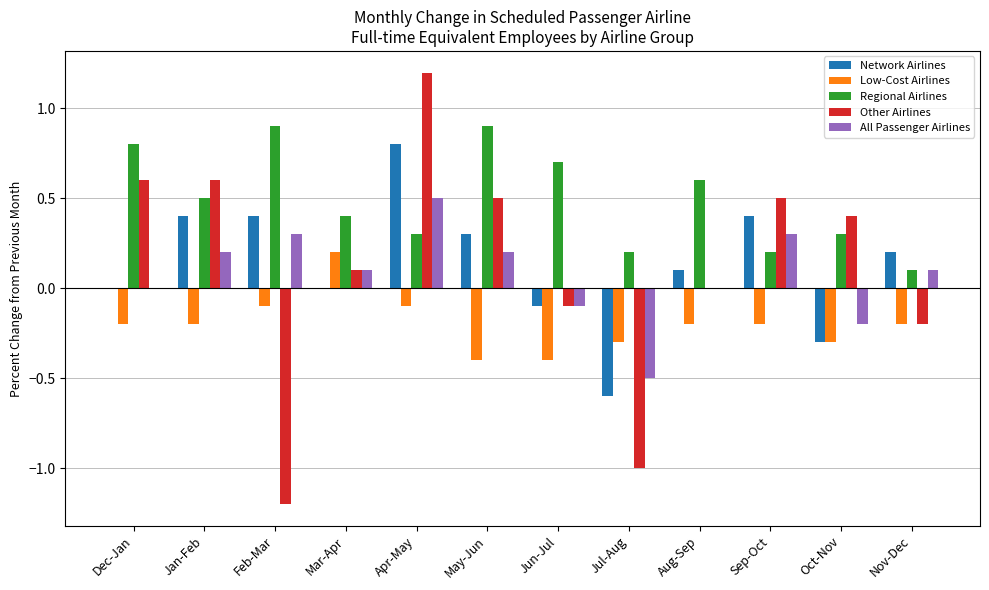

What is the average value of the Network Airlines series?

0.1